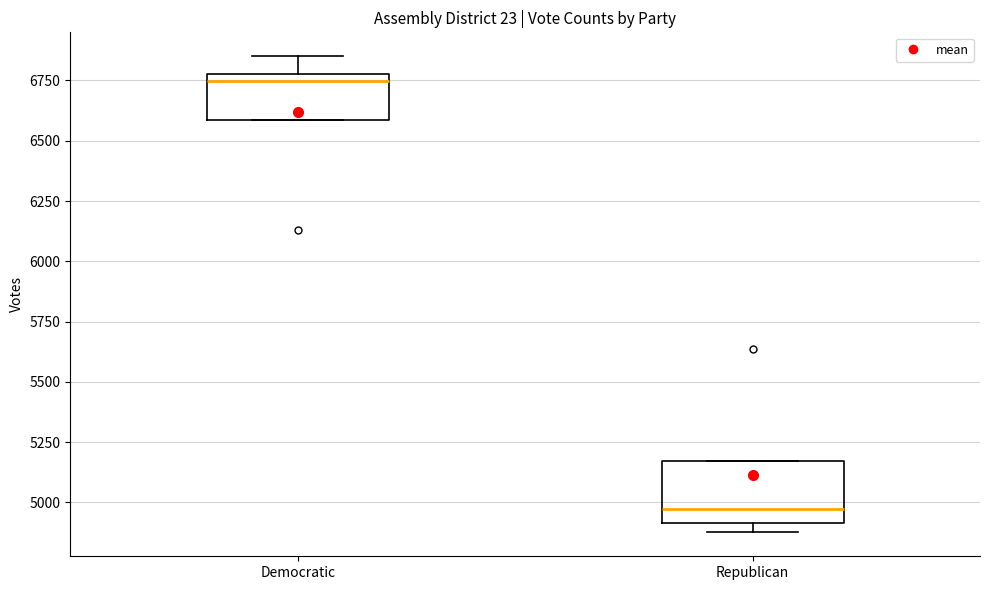

Reading left to right, read every box against the y-axis: the position of its median line, the range the box covers, and the ends of its whiskers. The values are not printed on the chart, so give them approximately, as read against the axis.

Democratic: median 6750, box 6600 to 6800, whiskers 6600 to 6850
Republican: median 4950, box 4900 to 5150, whiskers 4900 (just below the box's lower edge) to 5150